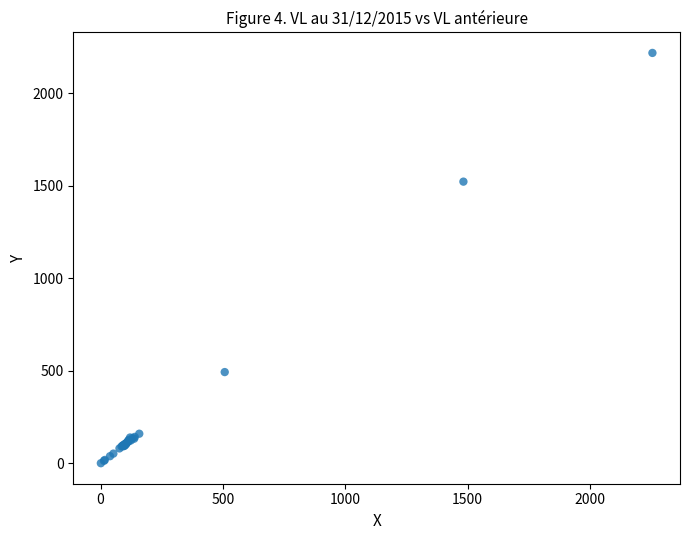

What Y value in the scatter plot is closest to 1110?

1523.3